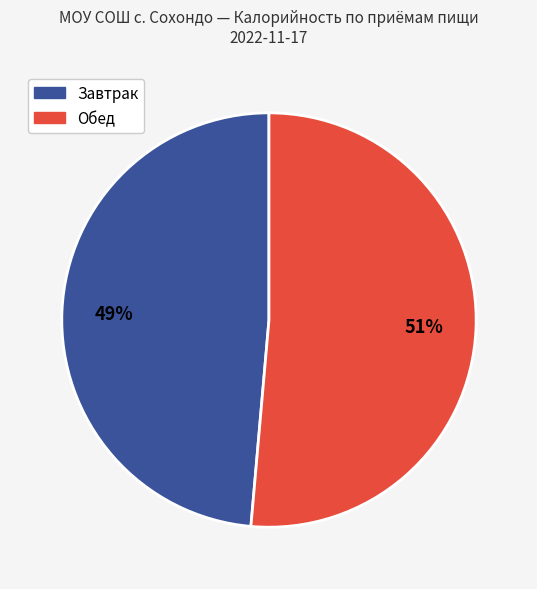

To the nearest percent, what is the average slice percentage?

50%